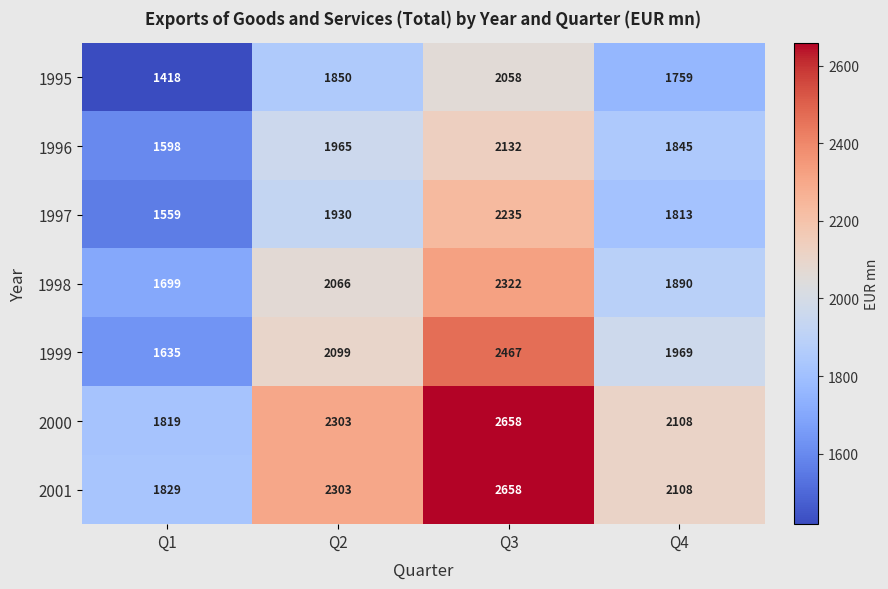

Rank the categories by 1997 value from highest to lowest.

Q3, Q2, Q4, Q1